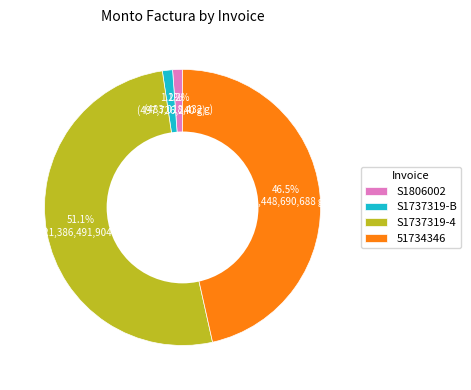

Which slice represents more than half of the pie?

S1737319-4